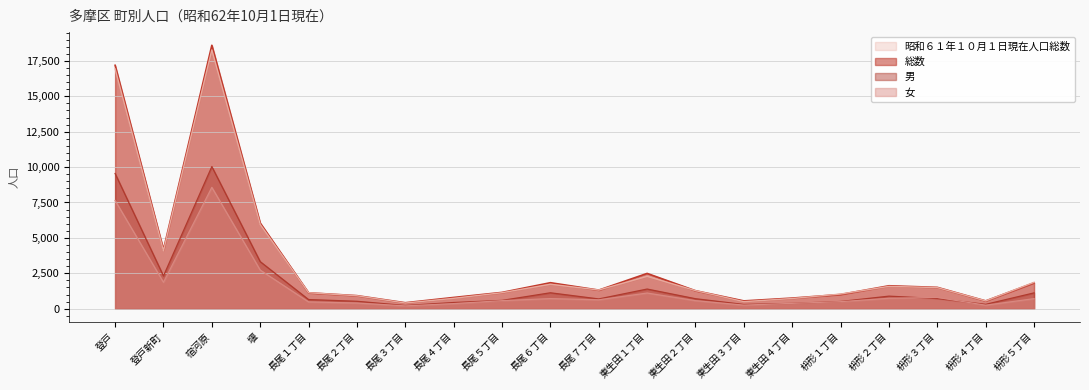

Reading left to right, what are all the values shown in this chart?

昭和６１年１０月１日現在人口総数: 16938	4088	18276	5950	1125	912	398	731	1126	1726	1316	2282	1273	496	717	1033	1575	1488	548	1860
総数: 17191	4171	18604	6047	1121	920	420	792	1149	1834	1312	2490	1268	549	748	1001	1618	1505	550	1823
男: 9548	2310	10035	3322	643	522	224	435	584	1122	687	1386	703	298	373	507	885	712	306	1115
女: 7643	1861	8569	2725	478	398	196	357	565	712	625	1104	565	251	375	494	733	793	244	708